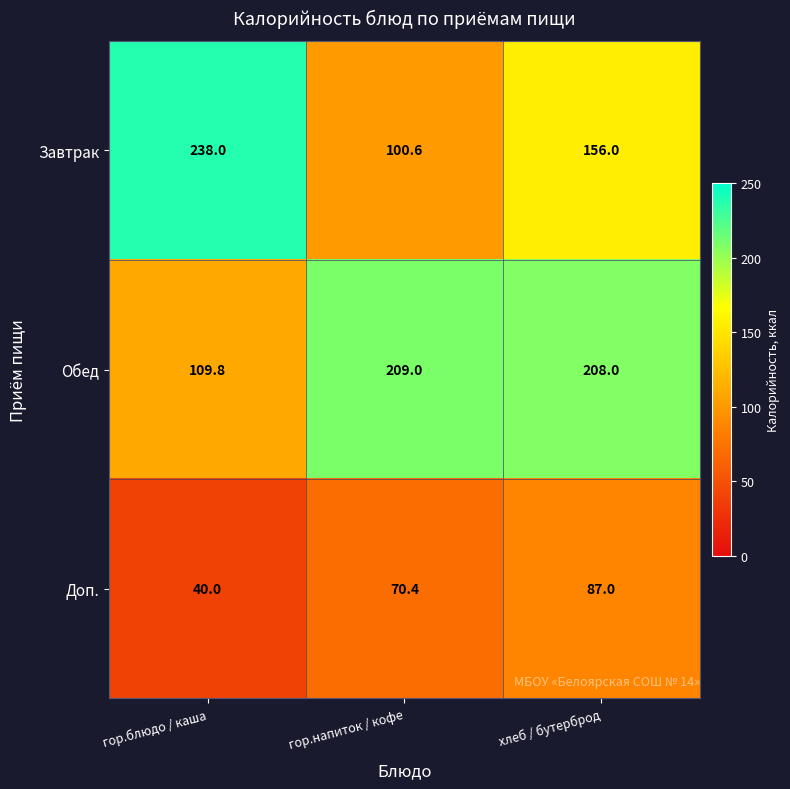

At гор.напиток / кофе, list the series in order from largest to smallest.

Обед, Завтрак, Доп.